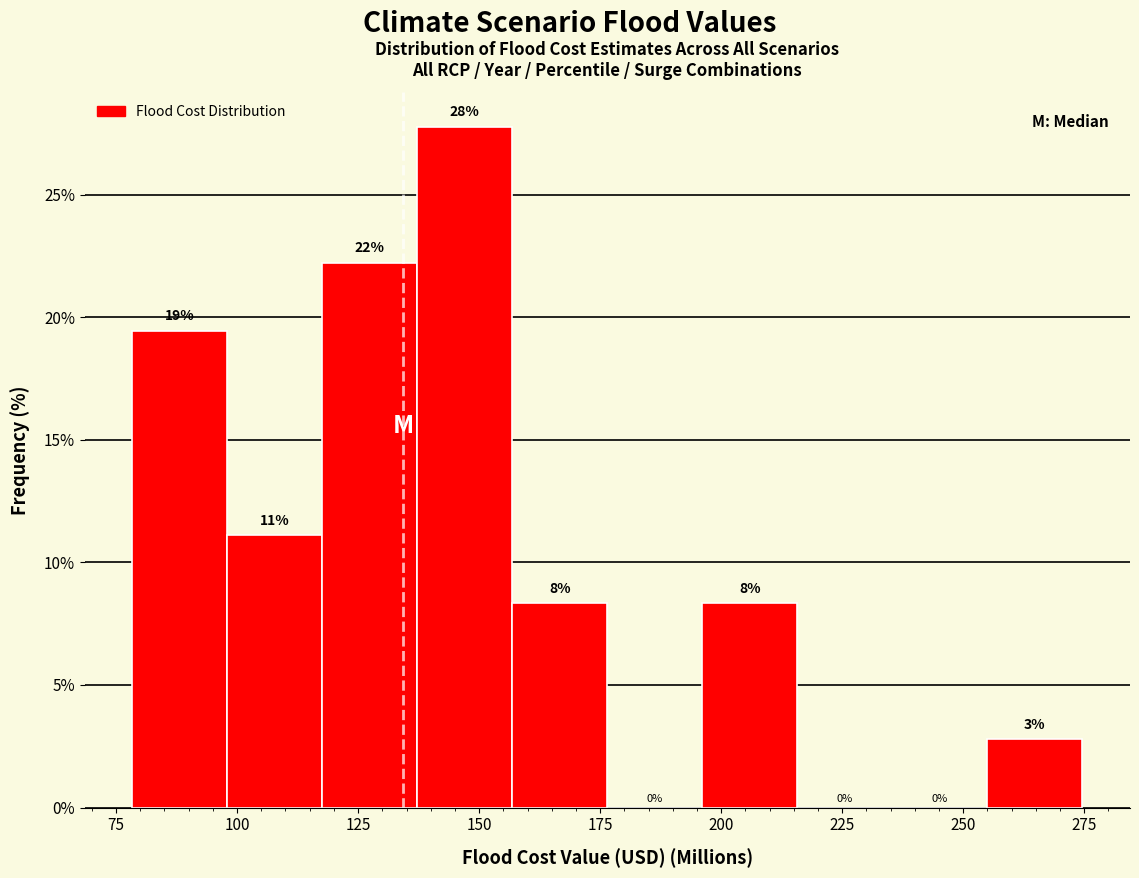

Read against the x-axis, roughly where is the centre of the tallest bar?

145